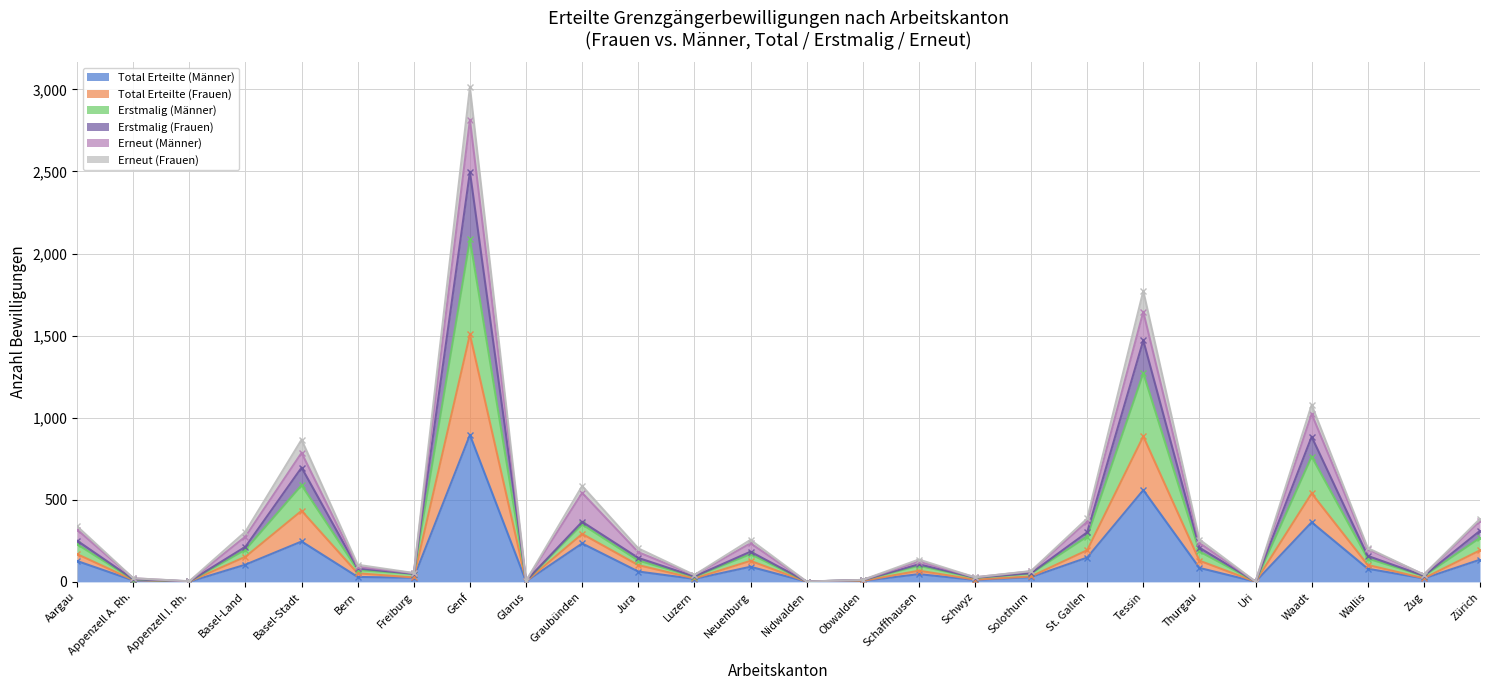

What is the difference between the highest and lowest values at Jura?

118